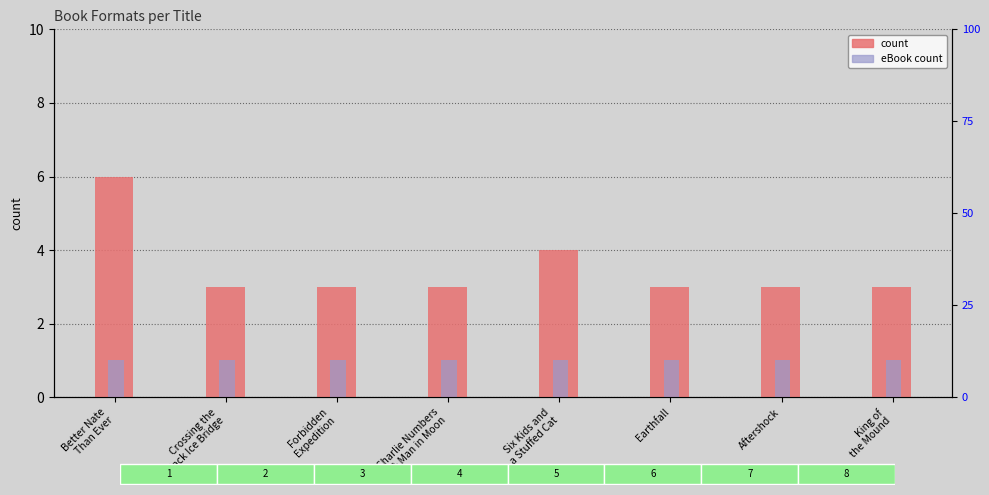

What is the label of the 5th bar from the right?

Charlie Numbers
& Man in Moon